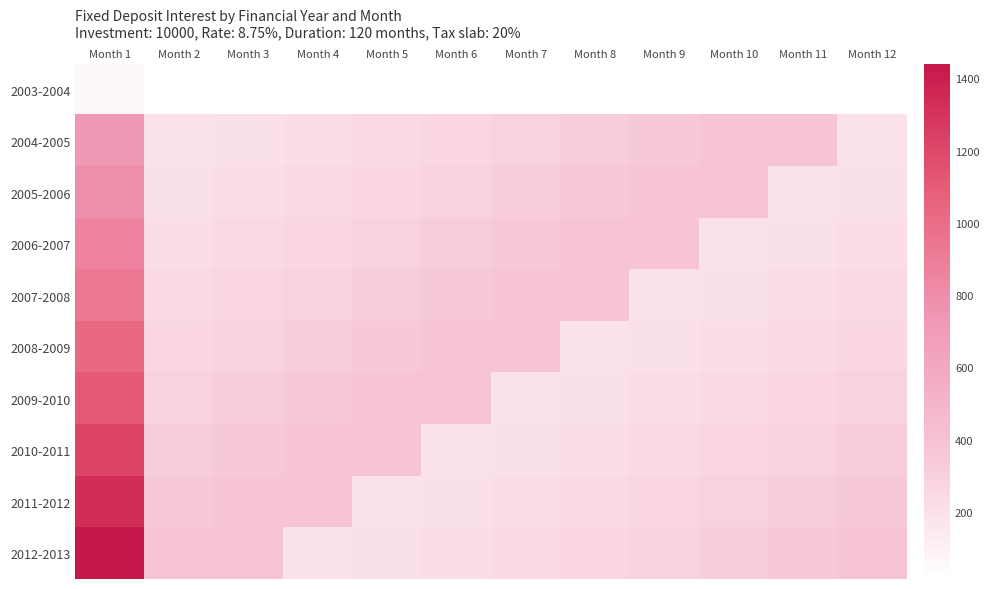

Reading left to right, what are all the values shown in this chart?

2003-2004: Month 1=57.5	Month 2=14.9	Month 3=14.9	Month 4=14.9	Month 5=14.9	Month 6=14.9	Month 7=14.9	Month 8=14.9	Month 9=14.9	Month 10=14.9	Month 11=14.9	Month 12=14.9
2004-2005: Month 1=723.1	Month 2=187.6	Month 3=204.6	Month 4=223.1	Month 5=243.2	Month 6=265.2	Month 7=289.2	Month 8=315.3	Month 9=343.9	Month 10=374.9	Month 11=373.4	Month 12=187.6
2005-2006: Month 1=788.5	Month 2=204.6	Month 3=223.1	Month 4=243.2	Month 5=265.2	Month 6=289.2	Month 7=315.3	Month 8=343.9	Month 9=374.9	Month 10=373.4	Month 11=187.6	Month 12=204.6
2006-2007: Month 1=859.7	Month 2=223.1	Month 3=243.2	Month 4=265.2	Month 5=289.2	Month 6=315.3	Month 7=343.9	Month 8=374.9	Month 9=373.4	Month 10=187.6	Month 11=204.6	Month 12=223.1
2007-2008: Month 1=937.5	Month 2=243.2	Month 3=265.2	Month 4=289.2	Month 5=315.3	Month 6=343.9	Month 7=374.9	Month 8=373.4	Month 9=187.6	Month 10=204.6	Month 11=223.1	Month 12=243.2
2008-2009: Month 1=1022.2	Month 2=265.2	Month 3=289.2	Month 4=315.3	Month 5=343.9	Month 6=374.9	Month 7=373.4	Month 8=187.6	Month 9=204.6	Month 10=223.1	Month 11=243.2	Month 12=265.2
2009-2010: Month 1=1114.7	Month 2=289.2	Month 3=315.3	Month 4=343.9	Month 5=374.9	Month 6=373.4	Month 7=187.6	Month 8=204.6	Month 9=223.1	Month 10=243.2	Month 11=265.2	Month 12=289.2
2010-2011: Month 1=1215.4	Month 2=315.3	Month 3=343.9	Month 4=374.9	Month 5=373.4	Month 6=187.6	Month 7=204.6	Month 8=223.1	Month 9=243.2	Month 10=265.2	Month 11=289.2	Month 12=315.3
2011-2012: Month 1=1325.3	Month 2=343.9	Month 3=374.9	Month 4=373.4	Month 5=187.6	Month 6=204.6	Month 7=223.1	Month 8=243.2	Month 9=265.2	Month 10=289.2	Month 11=315.3	Month 12=343.9
2012-2013: Month 1=1439.2	Month 2=374.9	Month 3=373.4	Month 4=187.6	Month 5=204.6	Month 6=223.1	Month 7=243.2	Month 8=265.2	Month 9=289.2	Month 10=315.3	Month 11=343.9	Month 12=374.9